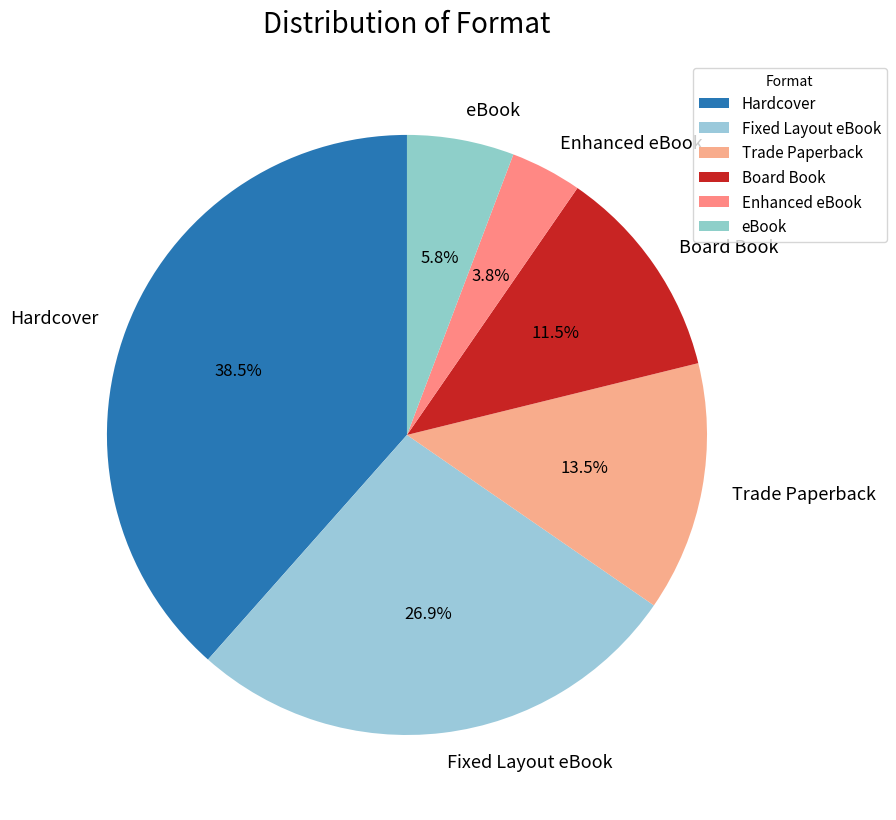

What is the largest slice in the pie chart?

Hardcover